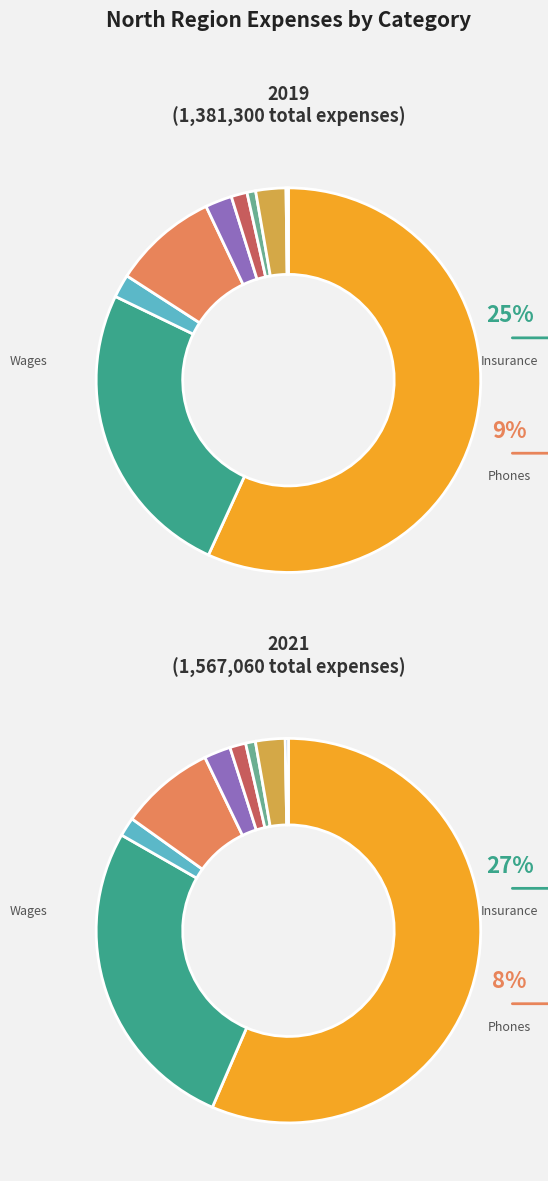

Is there any slice that represents more than half of the pie?

Yes